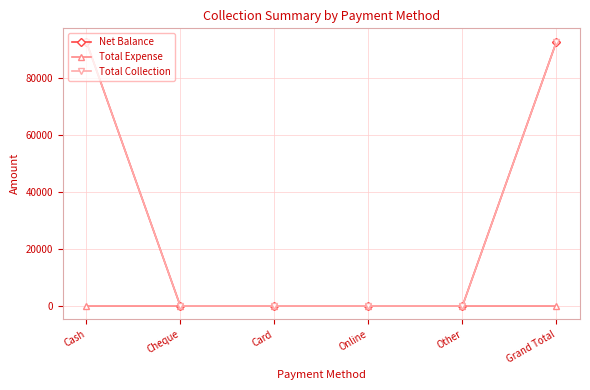

True or false: Net Balance and Total Collection intersect in this chart.

False